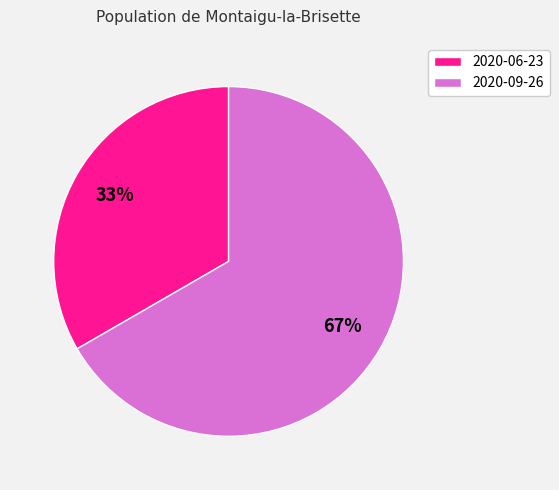

To the nearest percent, what is the combined percentage of 2020-09-26 and 2020-06-23?

100%